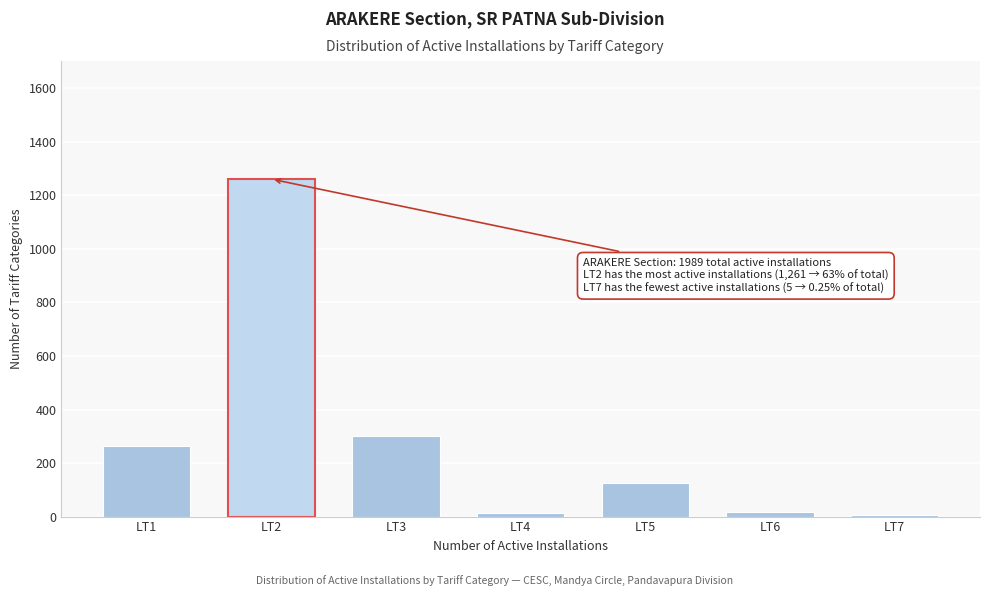

What is the sum of all values?

1989